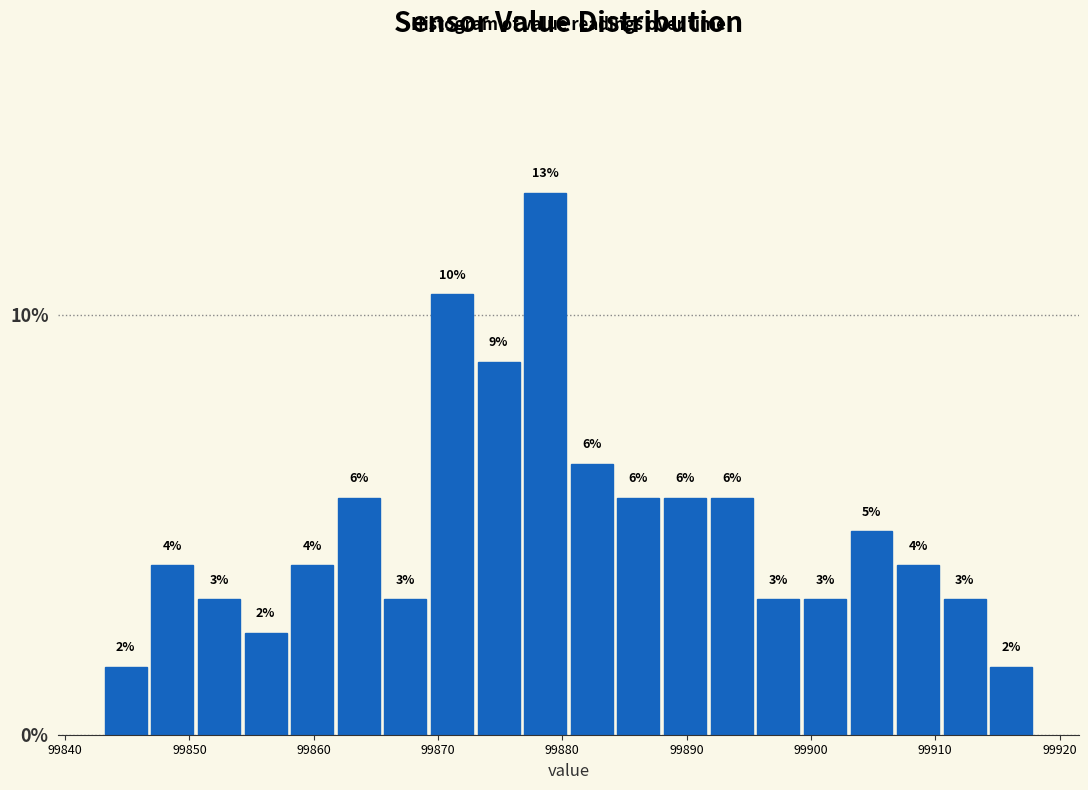

Read against the x-axis, roughly where is the centre of the tallest bar?

99879